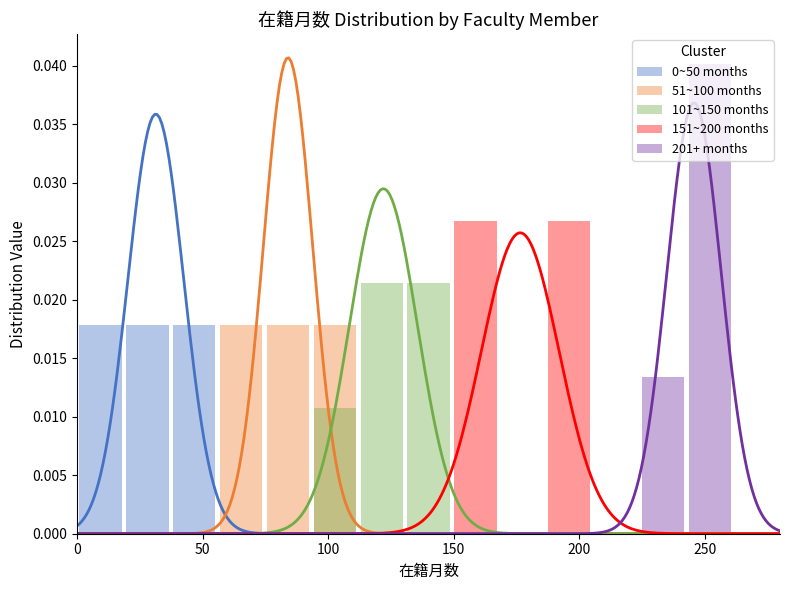

How many bars are there in total?

75